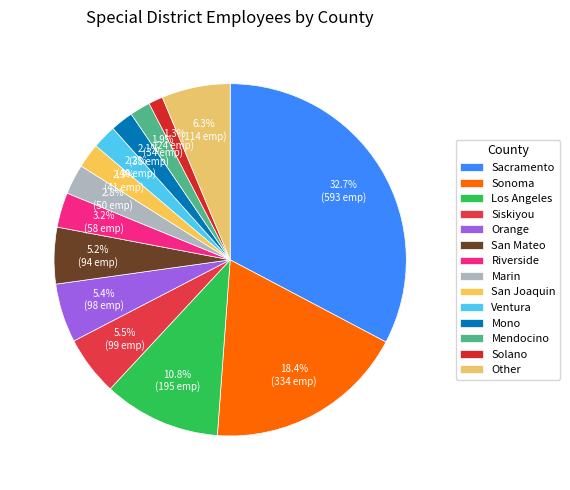

What is the change in value from Siskiyou to Mendocino?

-65